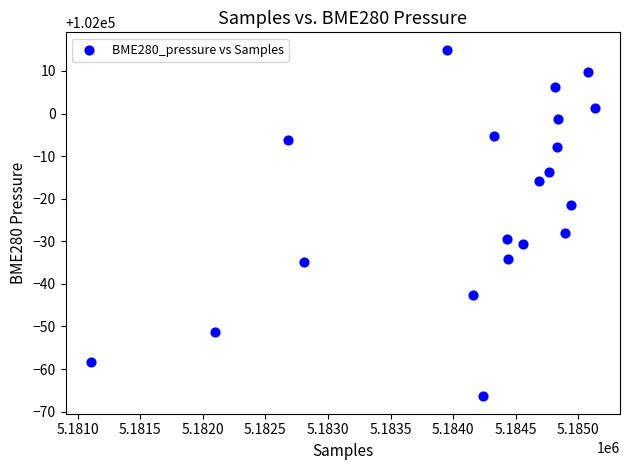

What Y value in the scatter plot is closest to 101974?

101971.9